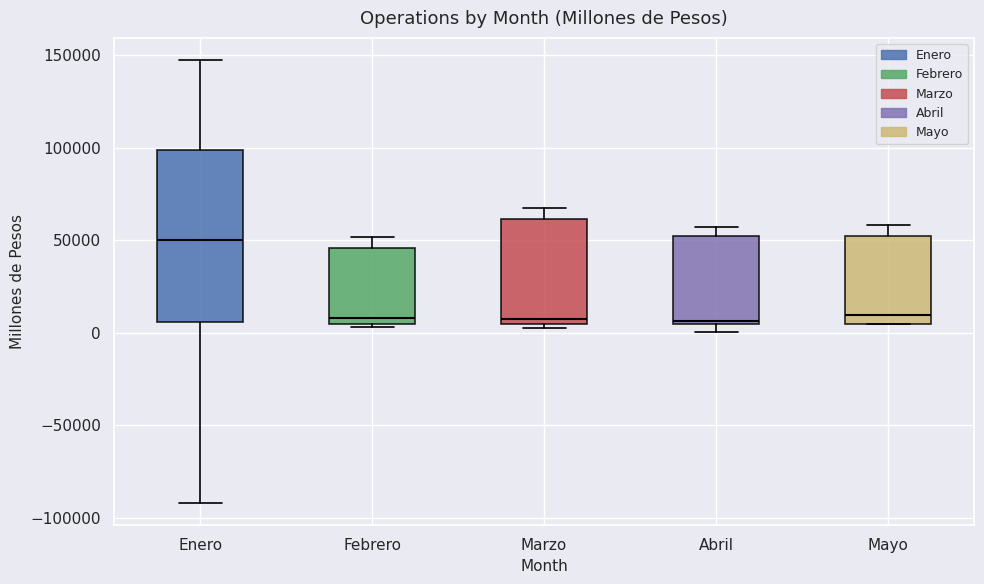

Which box is the tallest, from its lower edge to its upper edge?

Enero